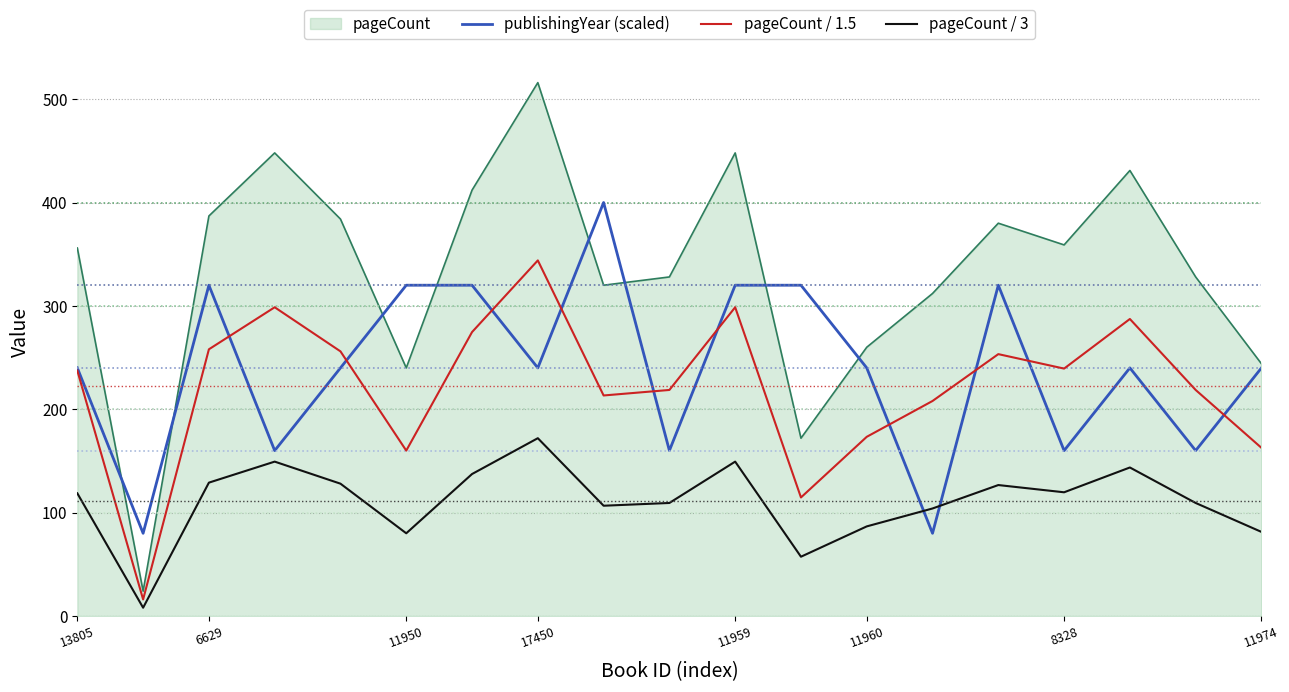

List the series in order of their peak value, lowest first.

pageCount / 3, pageCount / 1.5, publishingYear (scaled), pageCount